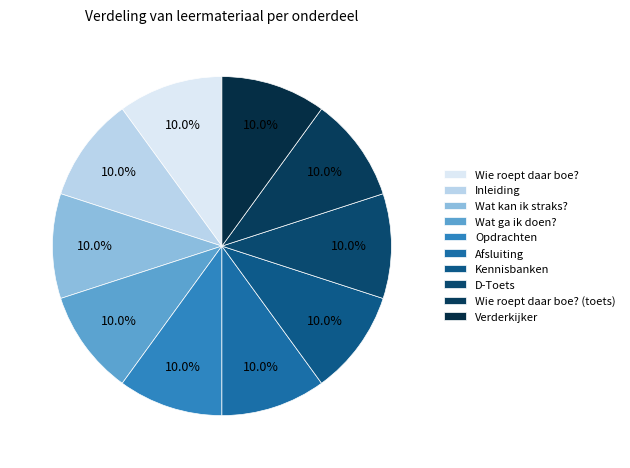

What is the largest slice in the pie chart?

Verderkijker